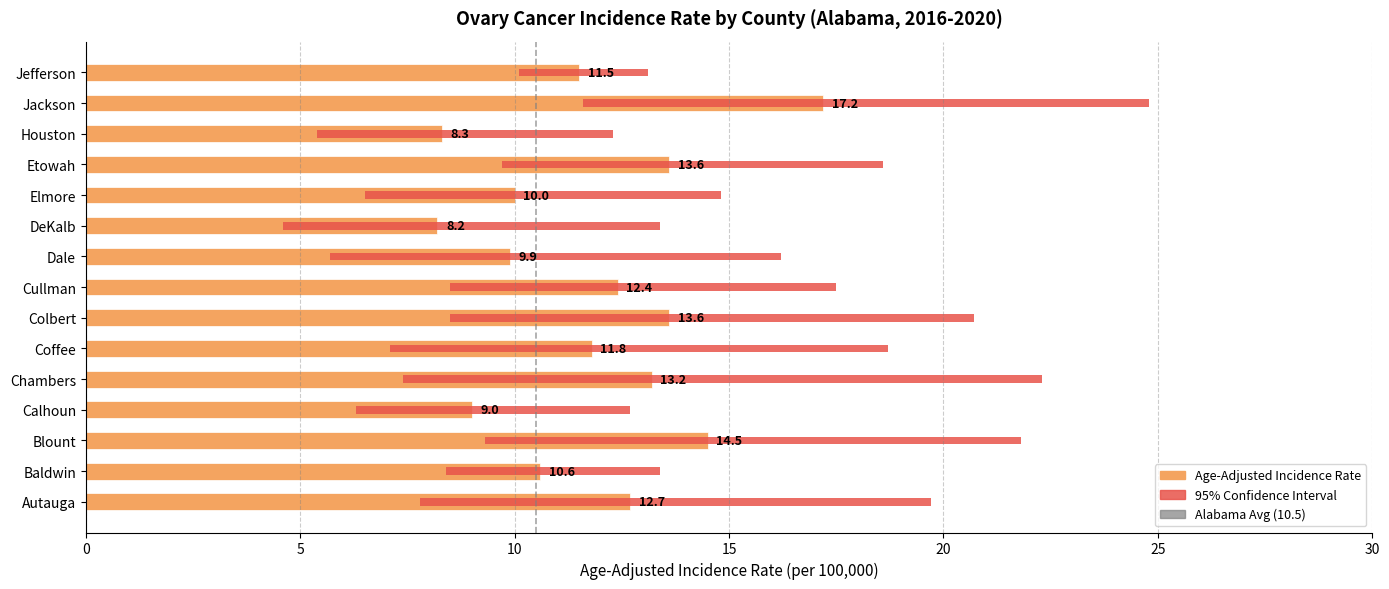

What is the label of the 10th bar from the left?

DeKalb